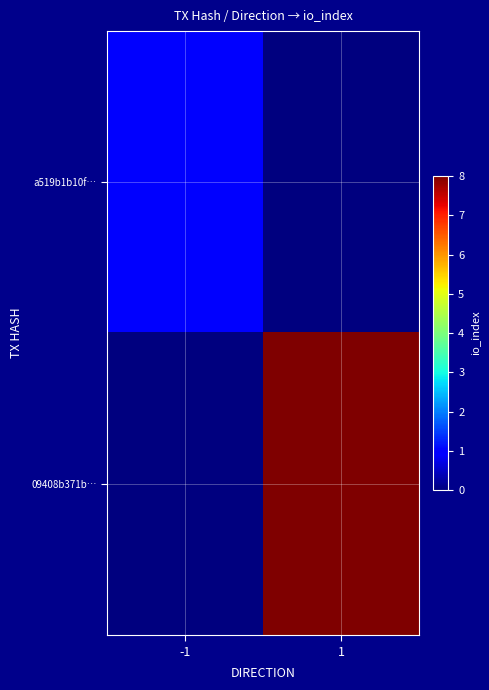

Count the number of categories in the chart.

2